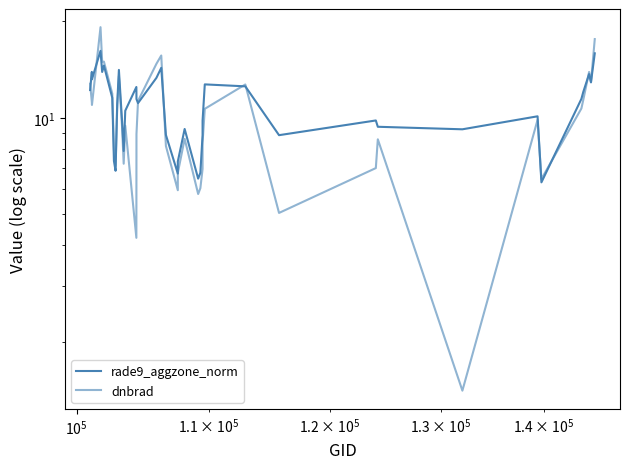

How many lines are shown in the chart?

2